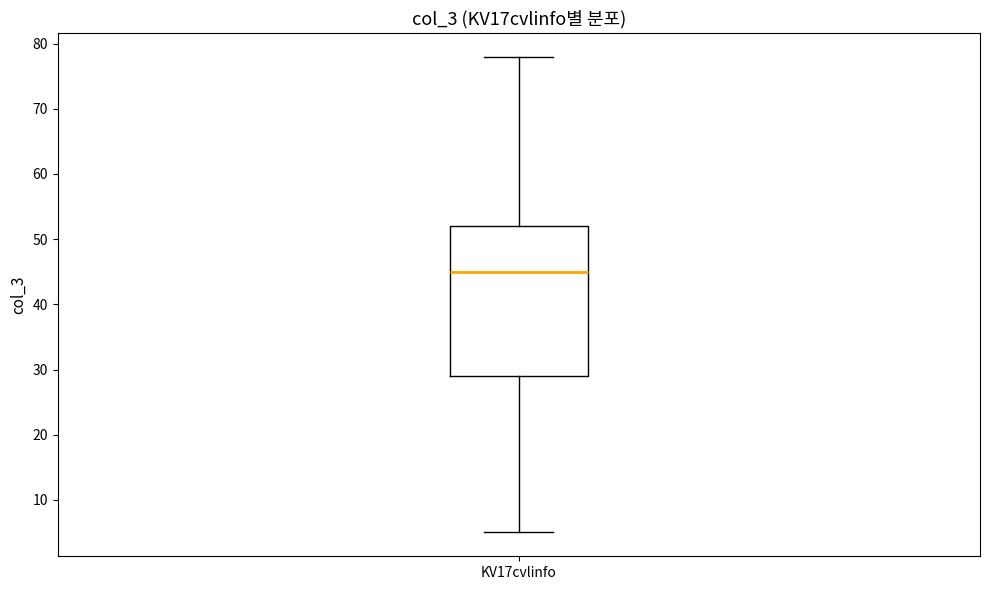

Read this box plot against the y-axis: the position of the median line, the range covered by the box, and the ends of both whiskers. The values are not printed on the chart, so give them approximately, as read against the axis.

median 45, box 29 to 52, whiskers 5 to 78